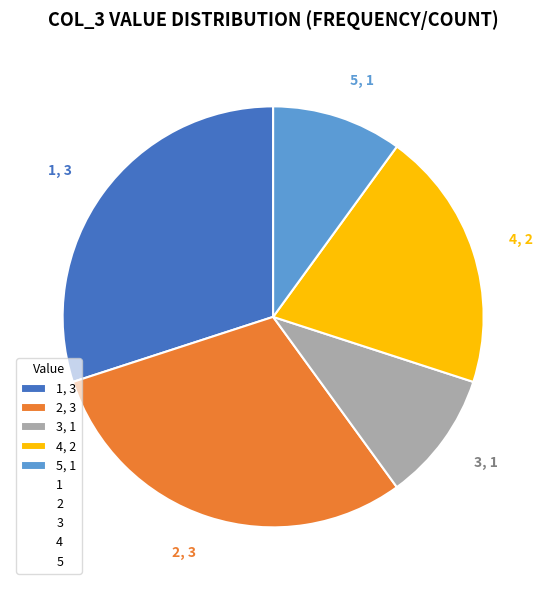

Approximately how many times larger is the value at 4, 2 compared to 1, 3?

0.7